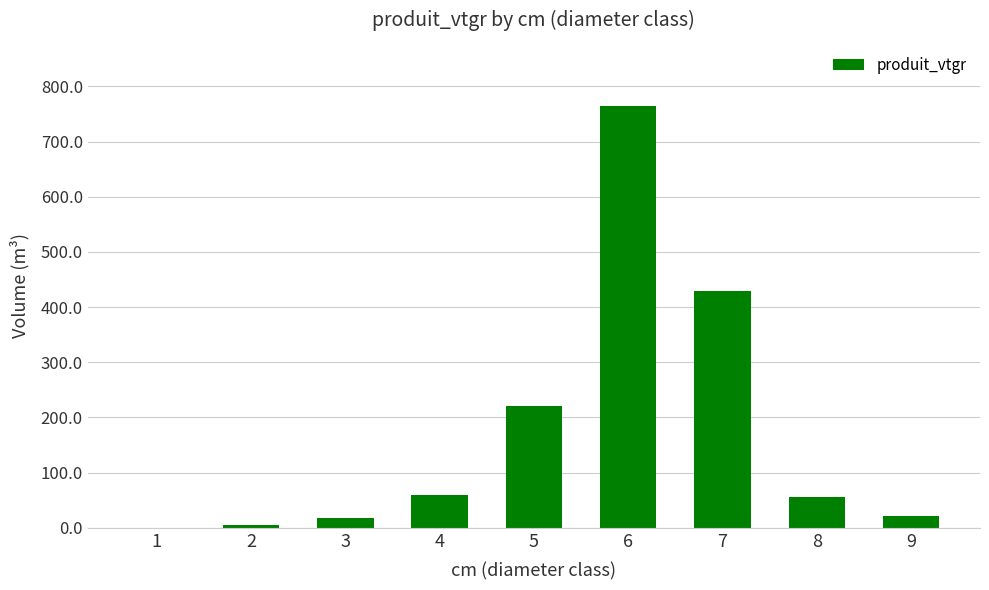

What is the greatest value displayed?

764.3